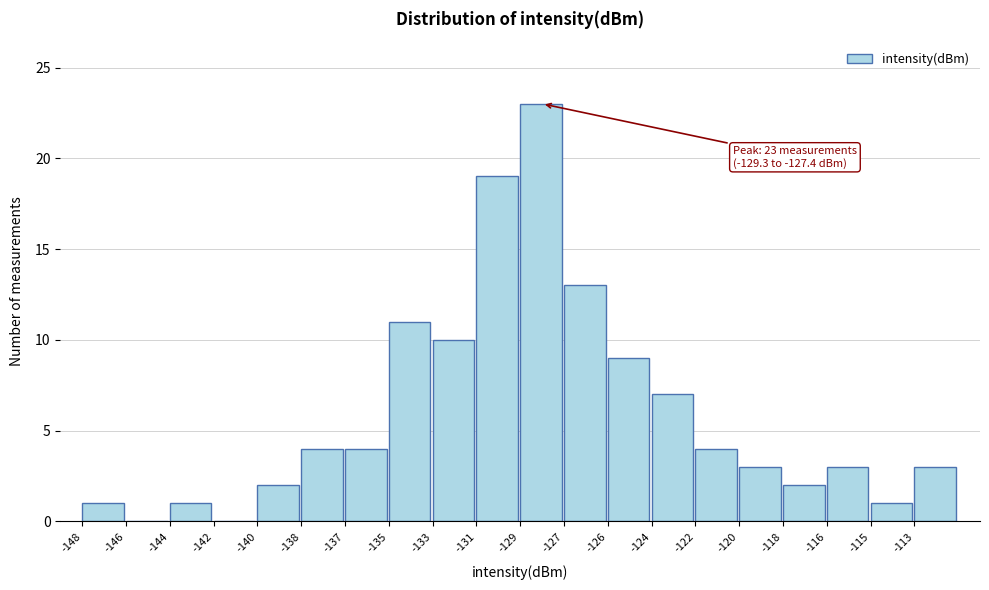

Reading left to right, extract all data points from this chart.

-148=1	-146=0	-144=1	-142=0	-140=2	-138=4	-137=4	-135=11	-133=10	-131=19	-129=23	-127=13	-126=9	-124=7	-122=4	-120=3	-118=2	-116=3	-115=1	-113=3